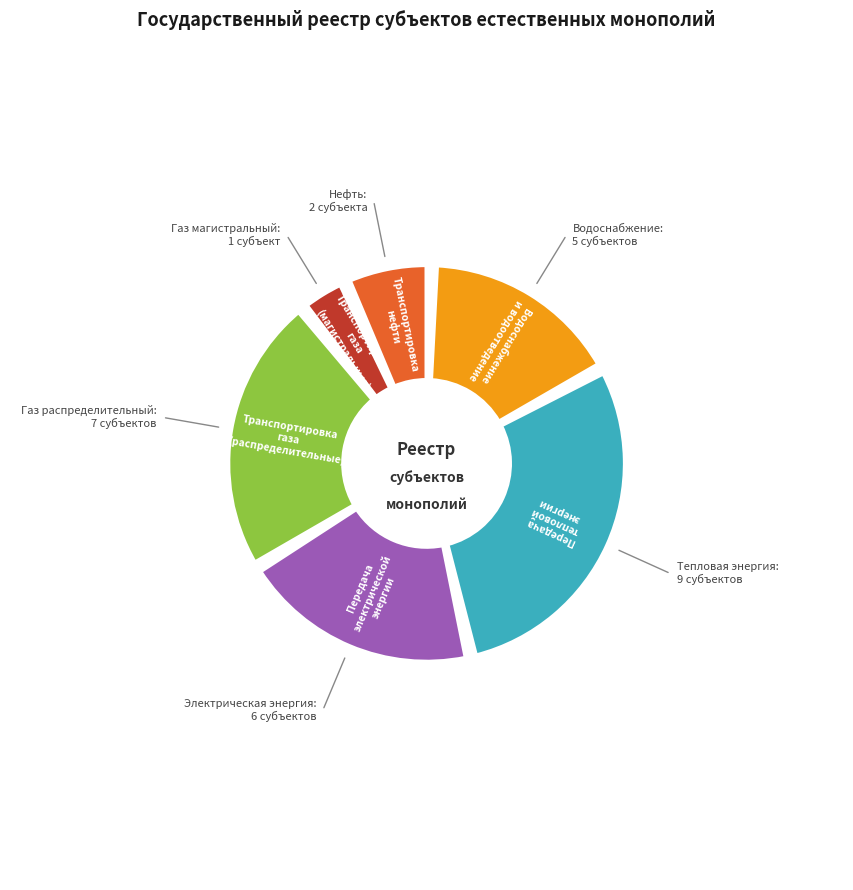

To the nearest percent, what is the combined percentage of Транспортировка нефти and Передача и распределение тепловой энергии?

37%